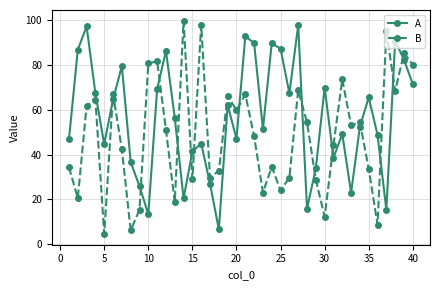

Rank the series by their average value, from highest to lowest.

Α, Β